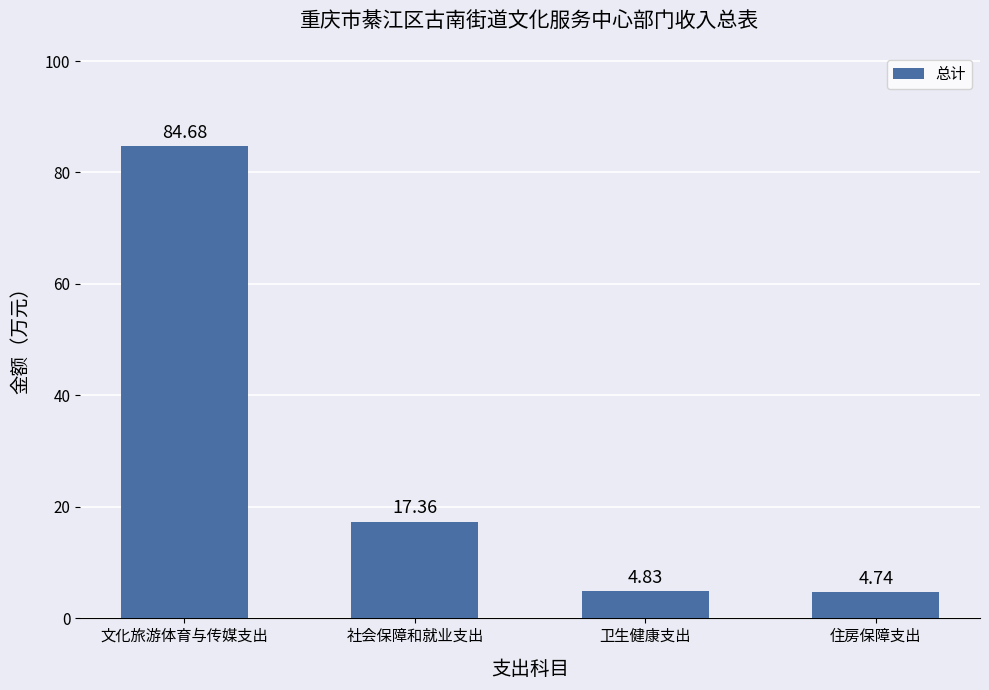

Which label corresponds to the smallest value in the chart?

住房保障支出